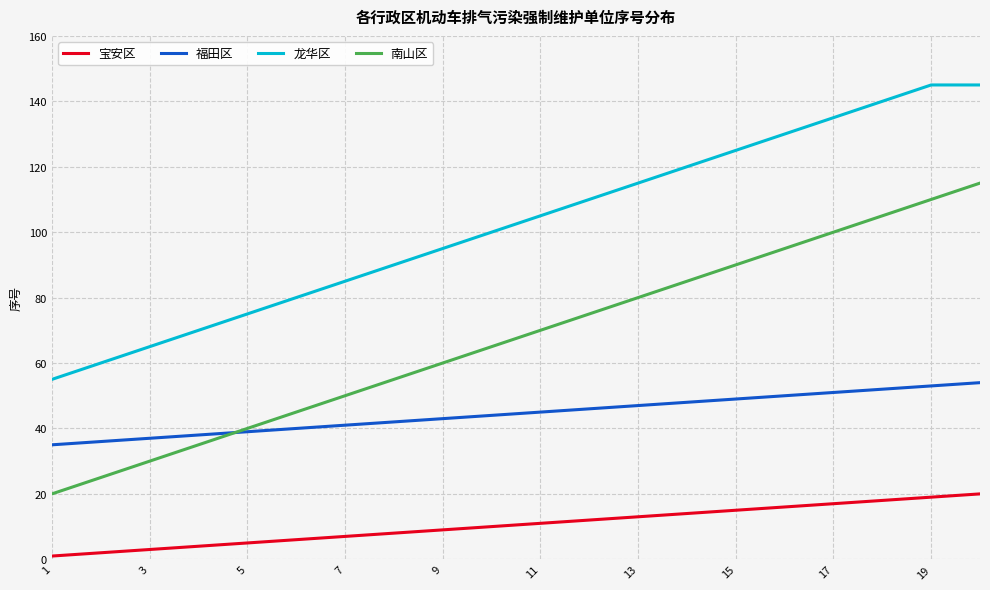

List the series in order of their overall mean, highest first.

龙华区, 南山区, 福田区, 宝安区